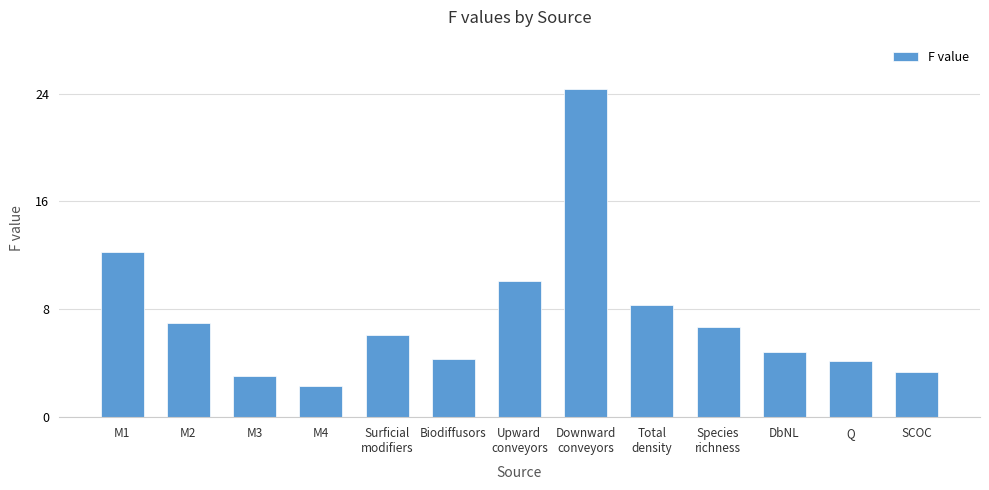

What is the value of the 5th bar from the left?

6.1